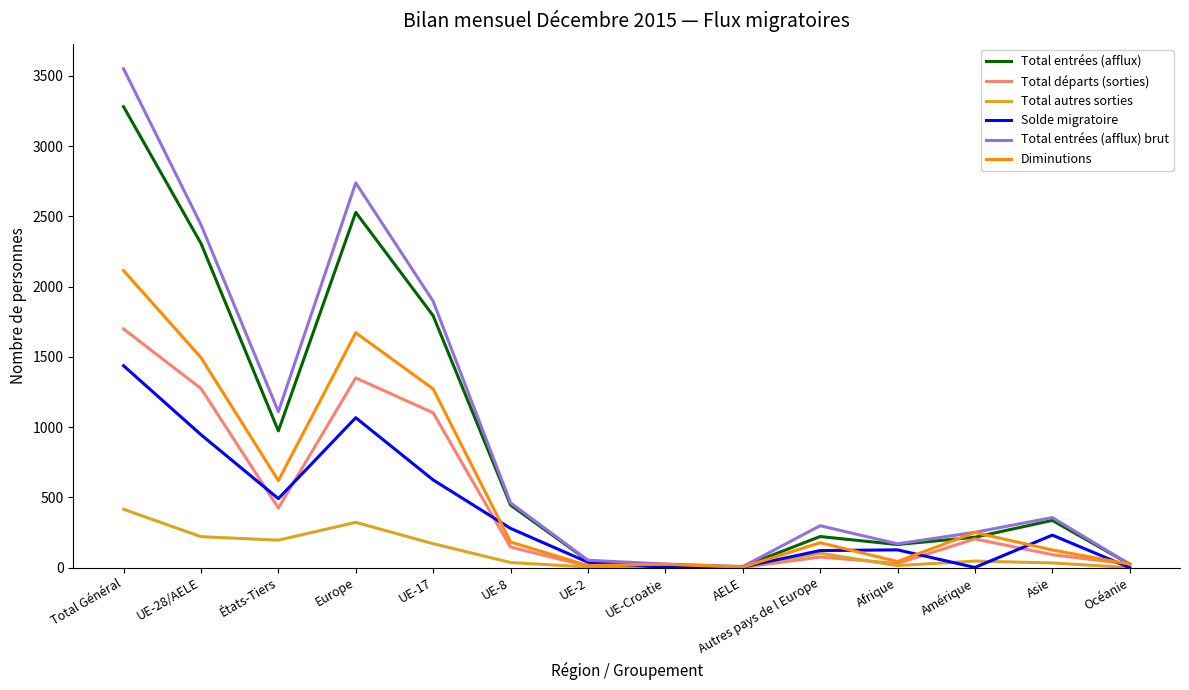

At how many categories does at least one series exceed 153?

10